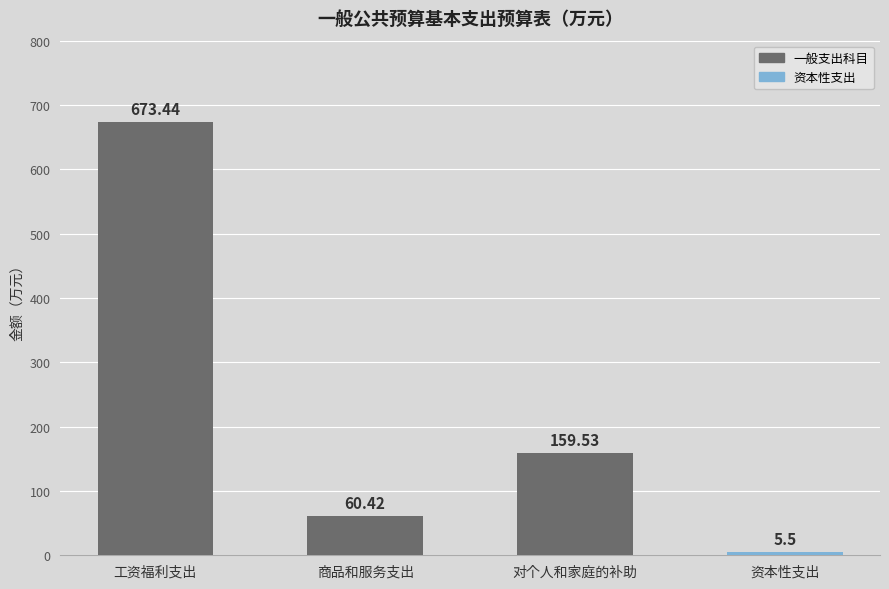

What is the difference between the maximum and minimum values?

667.9